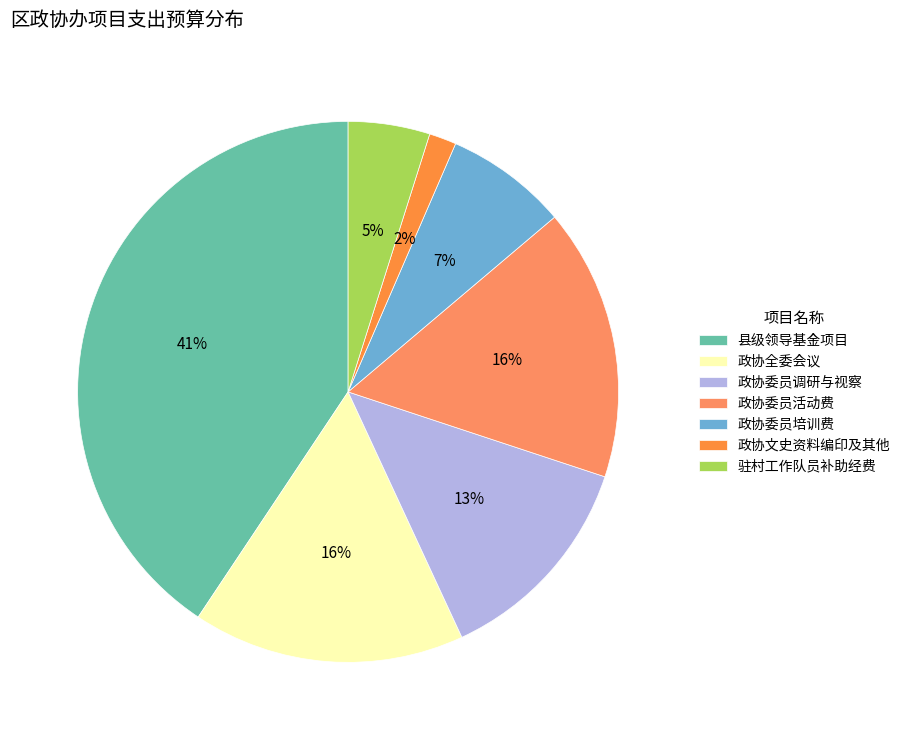

What percentage is the 政协委员调研与视察 slice, to the nearest percent?

13%